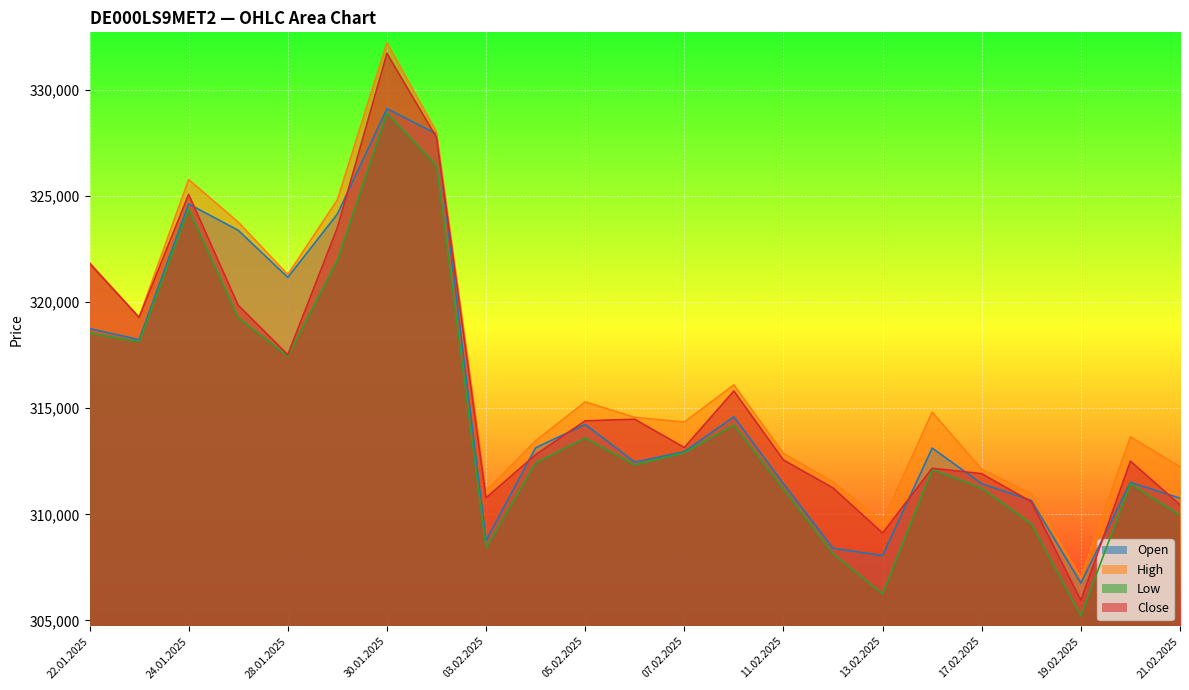

Which series has the largest total across all categories?

High